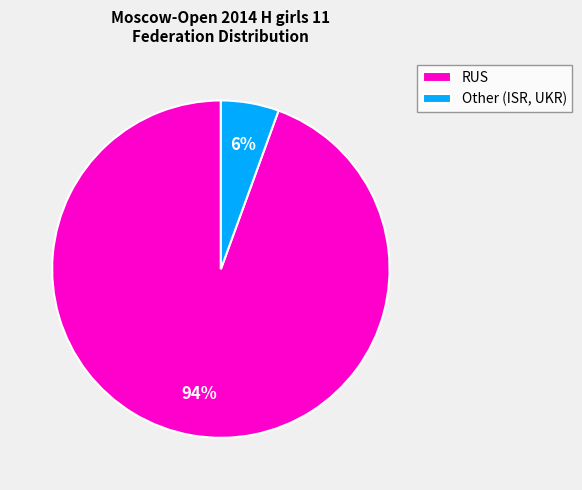

Which slice is the largest?

RUS